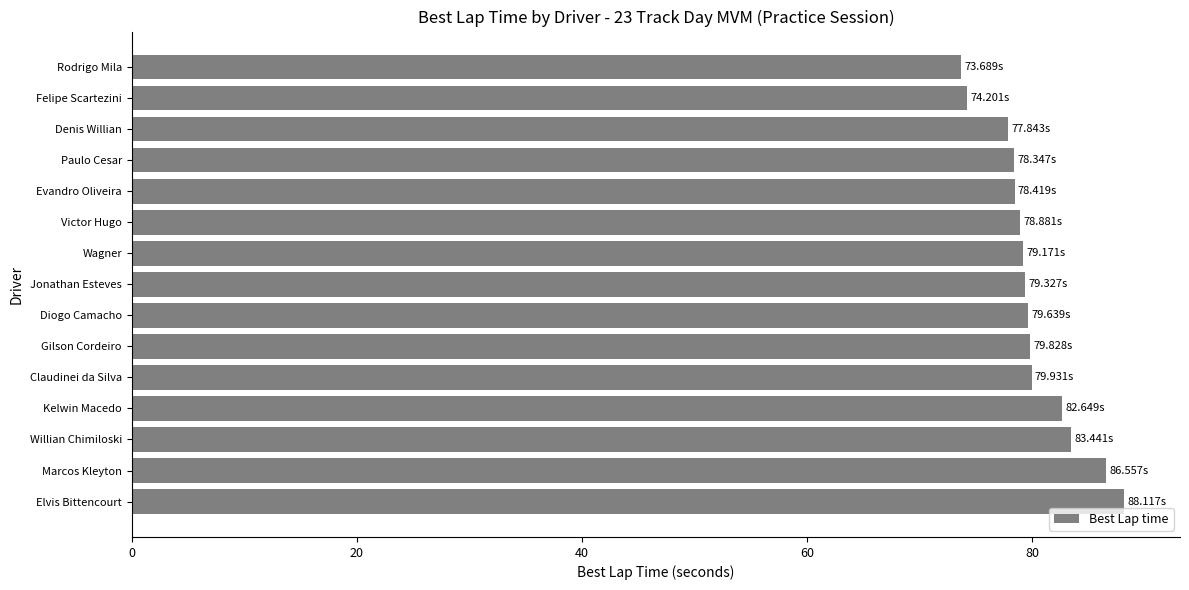

What is the sum of the values at Willian Chimiloski and Kelwin Macedo?

166.1